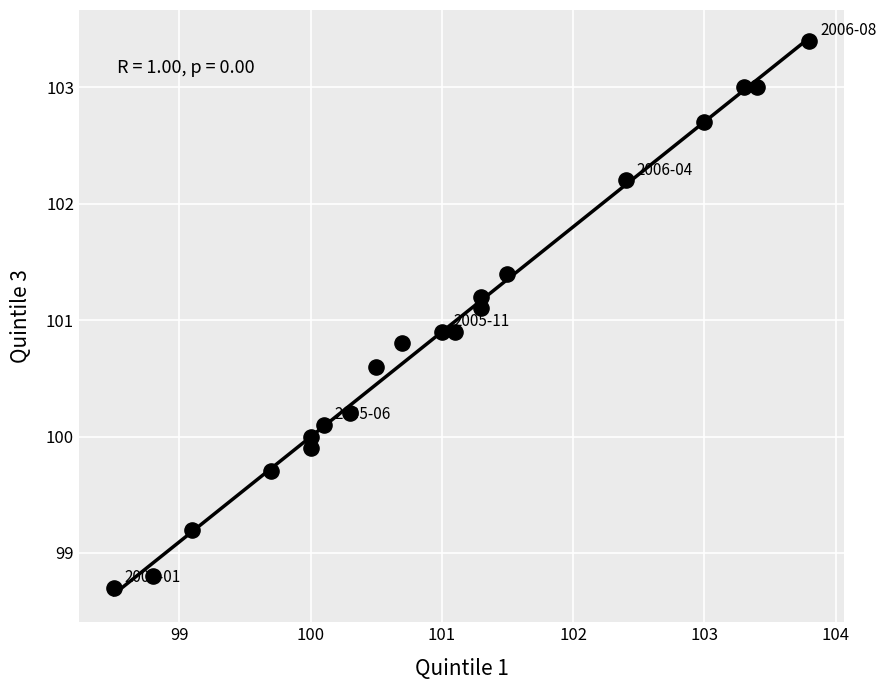

What is the range of X values (max minus min)?

5.3